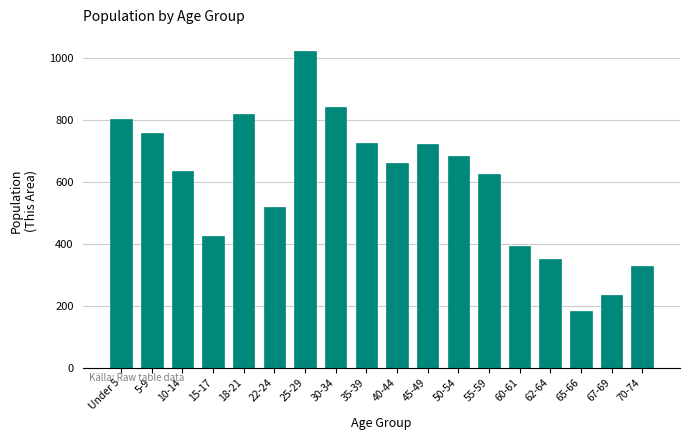

Read the value at 67-69, to the nearest 100.

200